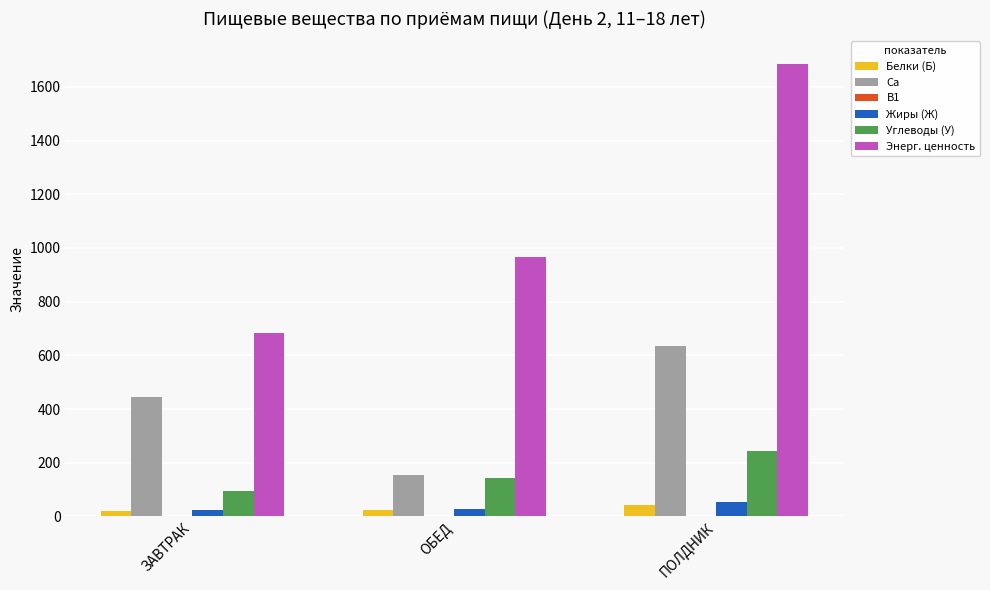

What is the sum of all Энерг. ценность values?

3332.2